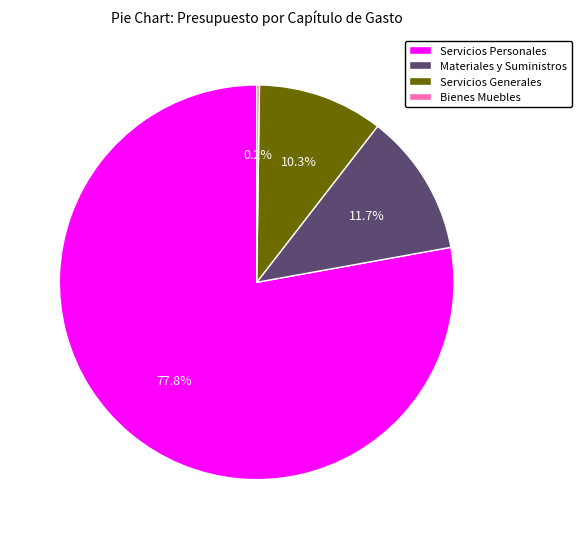

What is the total percentage of Servicios Personales and Servicios Generales?

88.1%